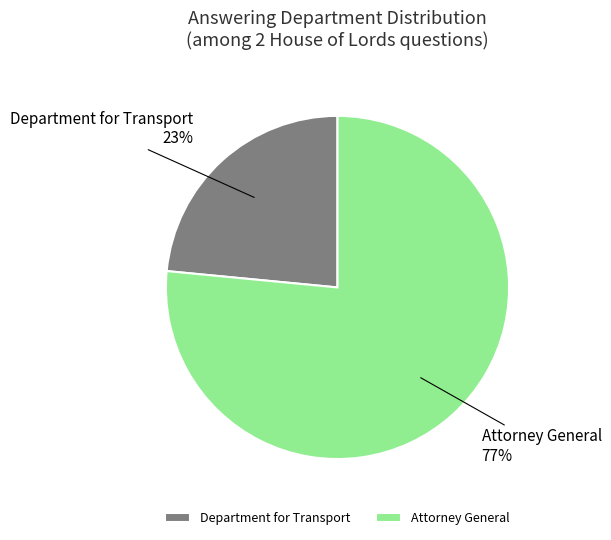

Which category has the biggest portion of the pie?

Attorney General